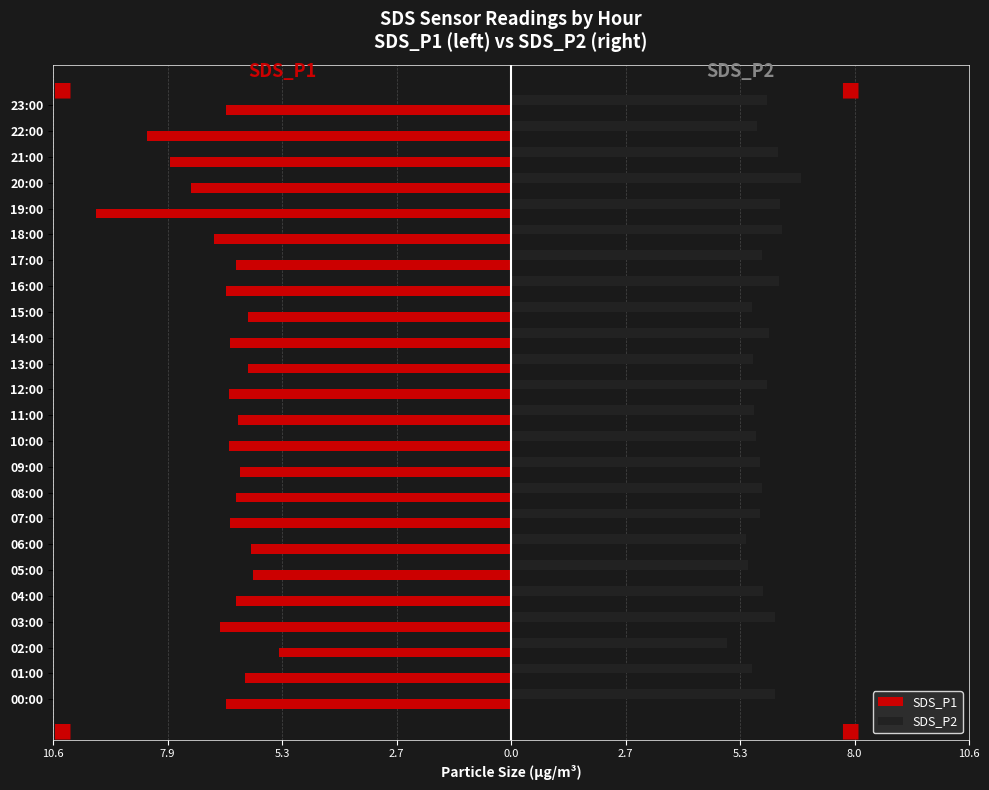

What is the value of the SDS_P1 bar at the 2nd from the left?

-6.2